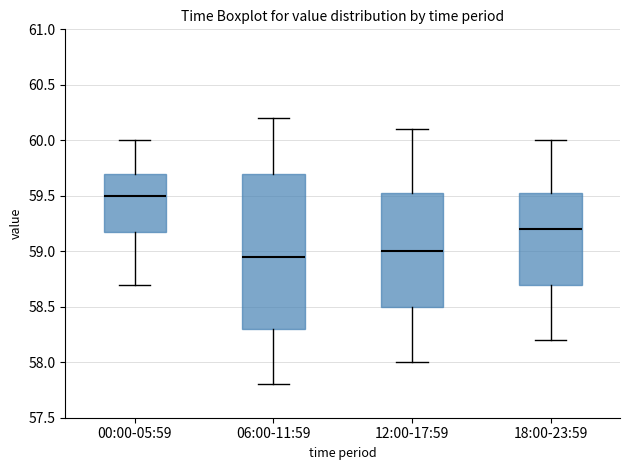

Where does the lower whisker of the box for 00:00-05:59 end on the y-axis? The values are not printed on the chart, so give them approximately, as read against the axis.

58.70